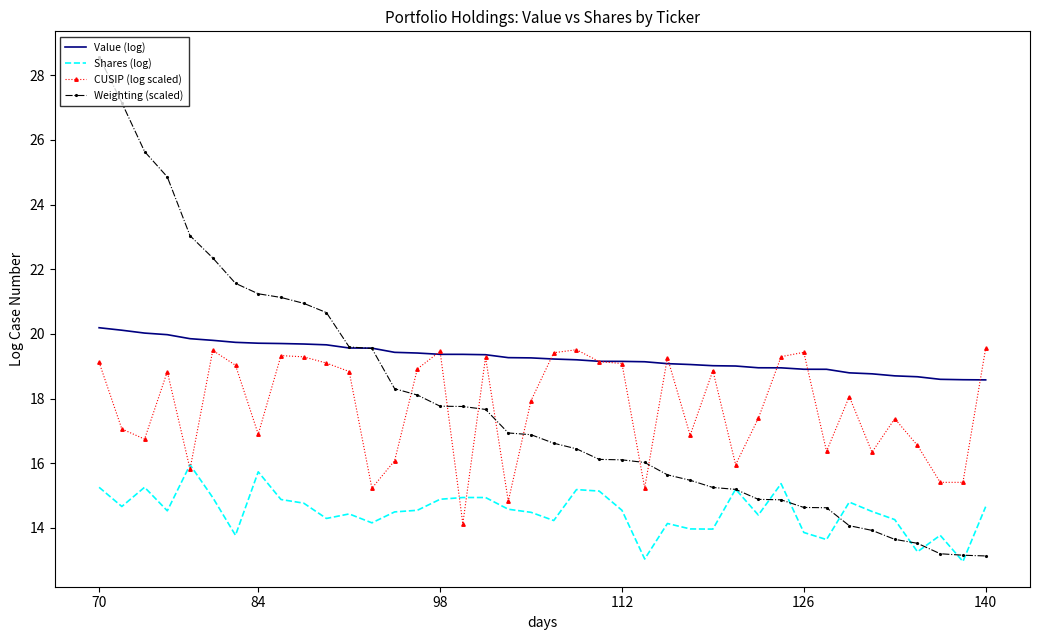

Which series has the widest spread of values?

Weighting (scaled)